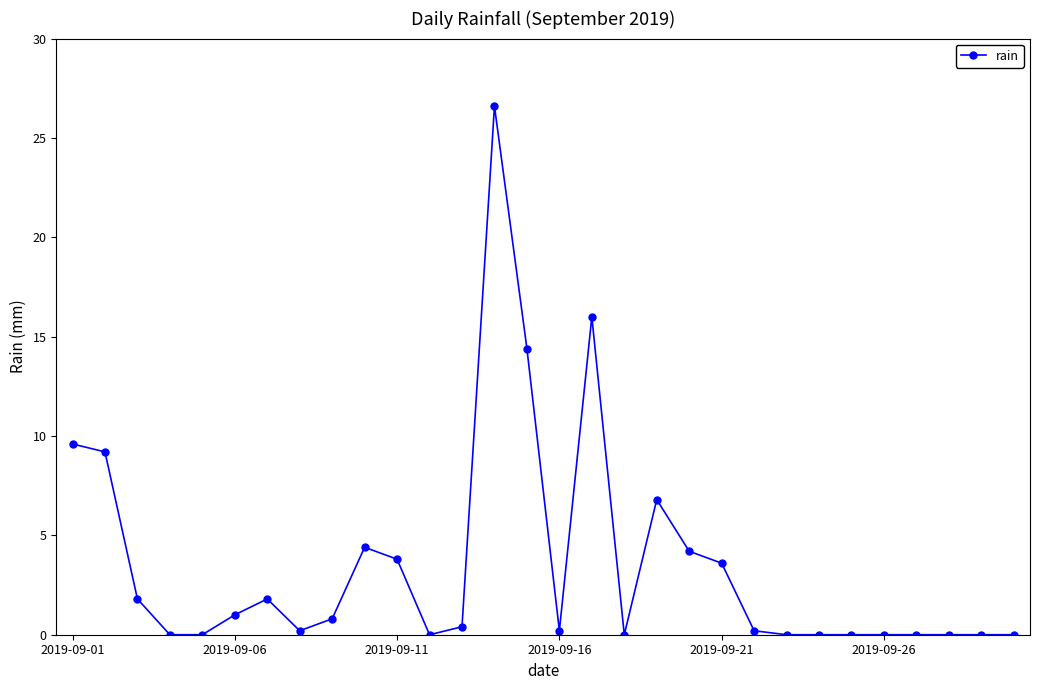

Reading left to right, extract all data points from this chart.

9.6	9.2	1.8	0.0	0.0	1.0	1.8	0.2	0.8	4.4	3.8	0.0	0.4	26.6	14.4	0.2	16.0	0.0	6.8	4.2	3.6	0.2	0.0	0.0	0.0	0.0	0.0	0.0	0.0	0.0